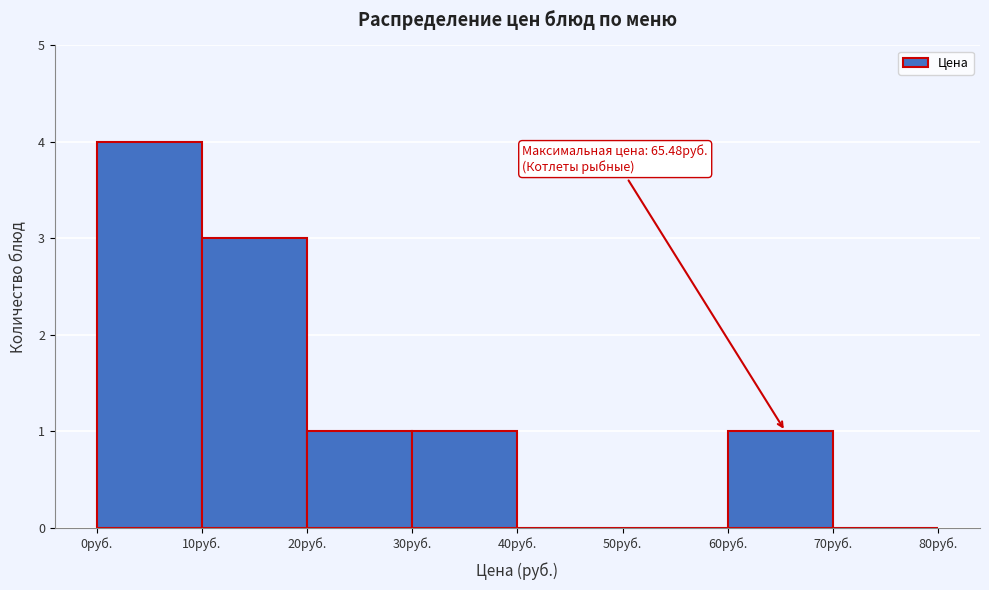

Over which range of the x-axis is the bar tallest?

0 to 10